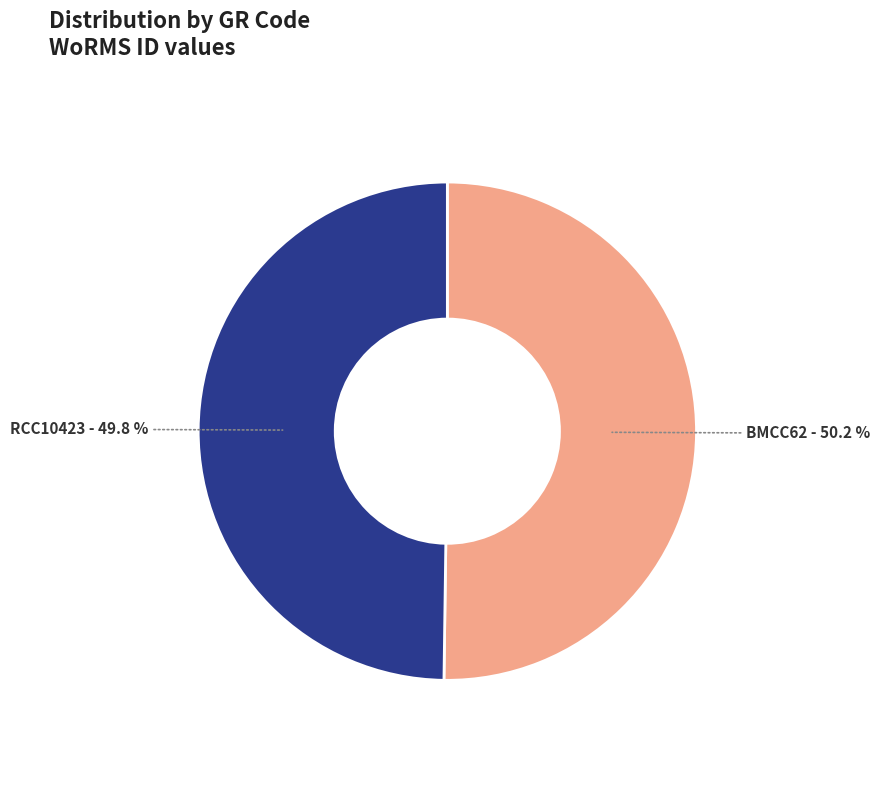

Is there a majority slice in this chart?

Yes